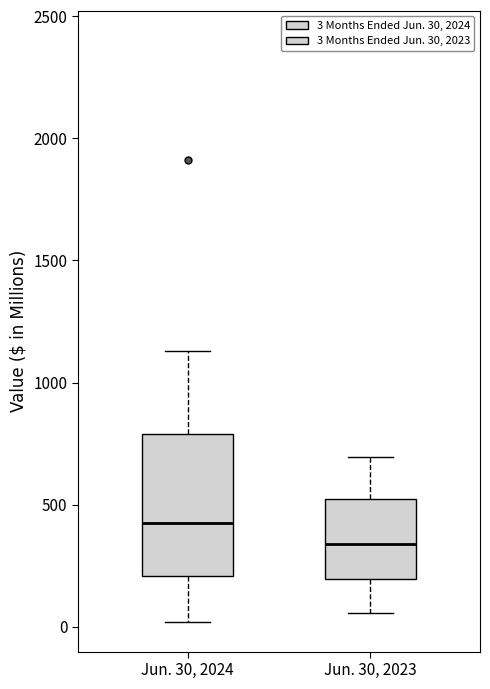

Where is the upper edge of the box for Jun. 30, 2024 on the y-axis? The values are not printed on the chart, so give them approximately, as read against the axis.

800